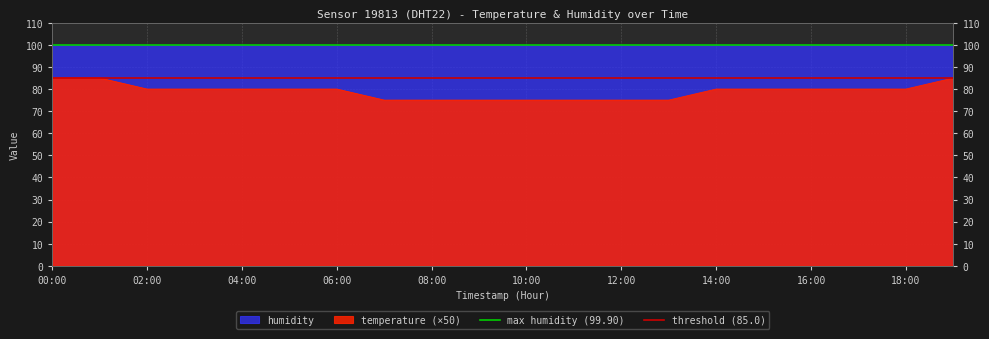

What position from the left is 02:00?

2